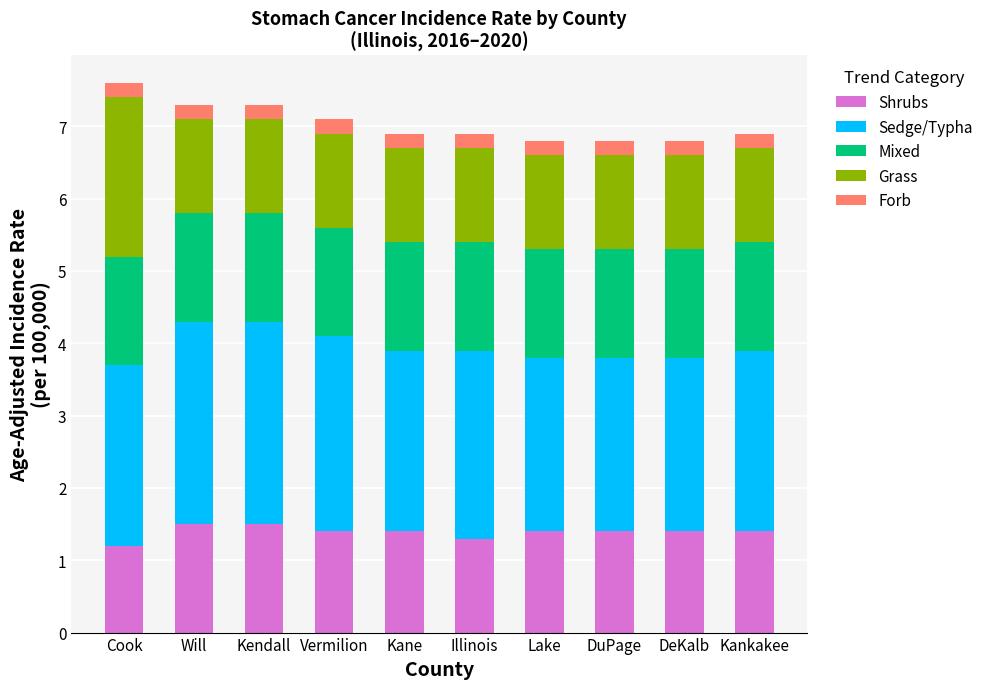

What is the maximum value for Shrubs?

1.5